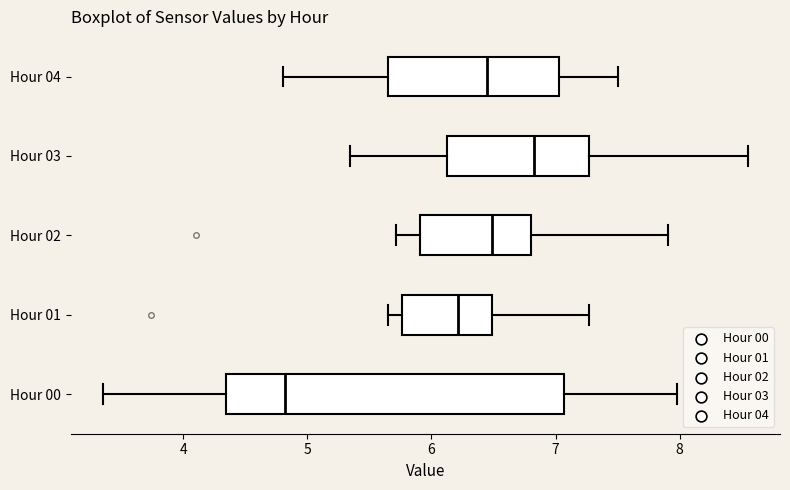

Comparing the boxes themselves (not the whiskers), which one is the widest?

Hour 00